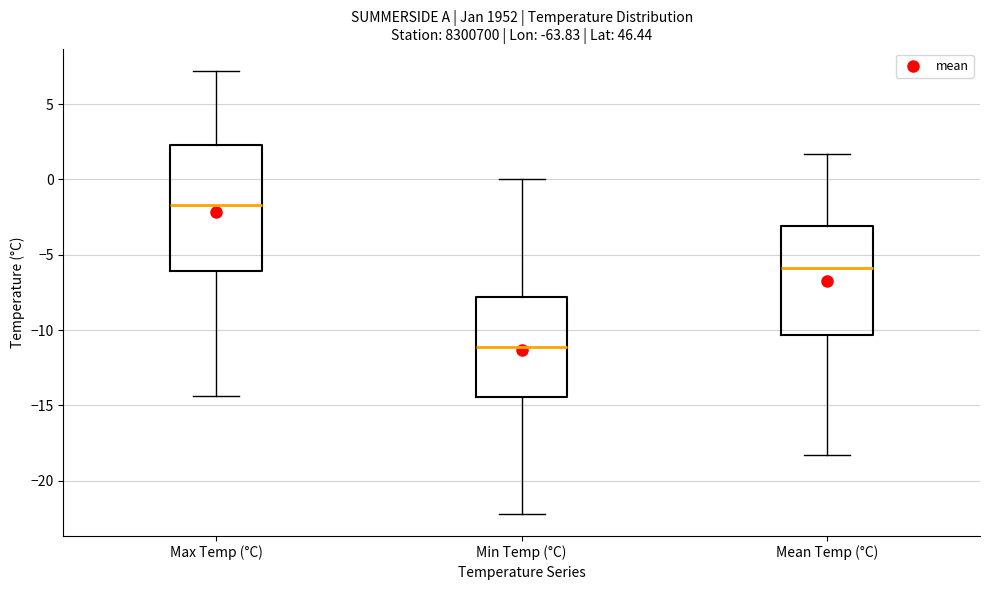

Where does the upper whisker of the box for Min Temp (°C) end on the y-axis? The values are not printed on the chart, so give them approximately, as read against the axis.

0.0